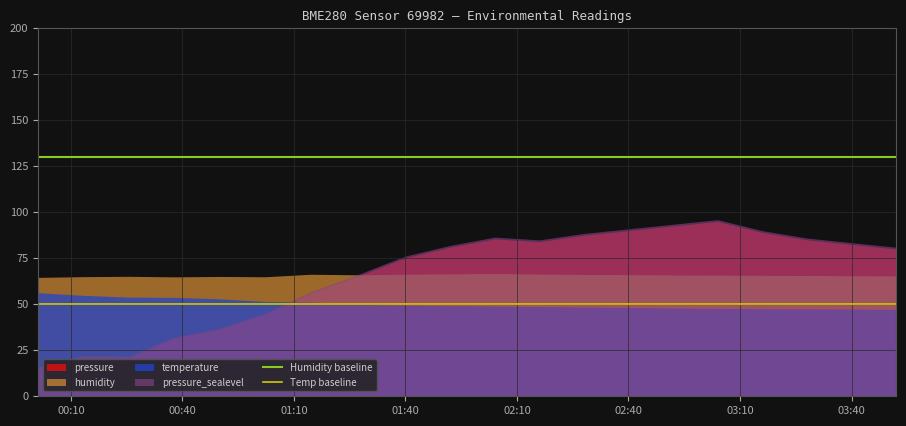

Which series has the largest total across all categories?

Humidity baseline